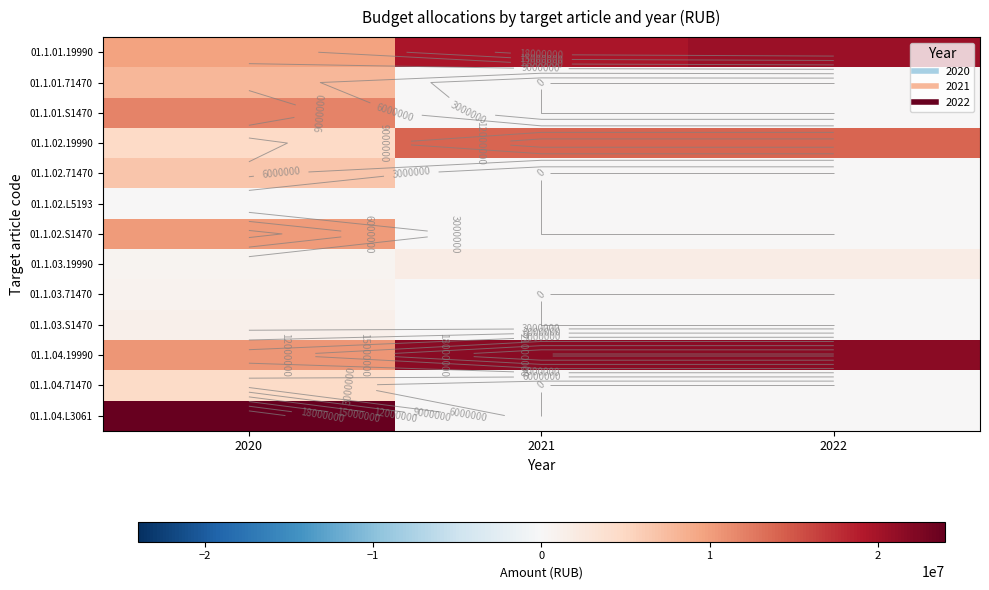

Is it true that 01.1.02.S1470 equals 0.0 at 2022?

True